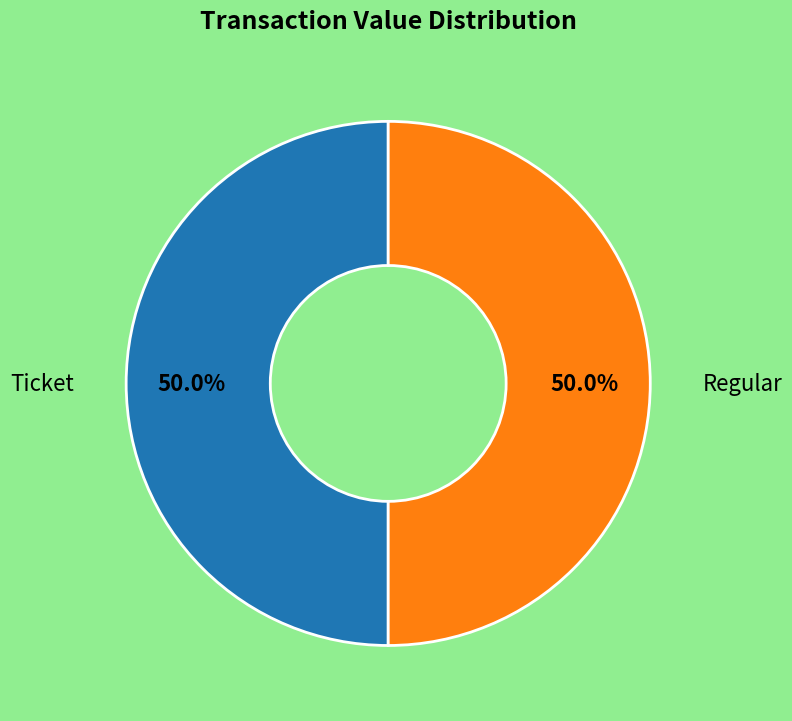

How many slices are in this pie chart?

2